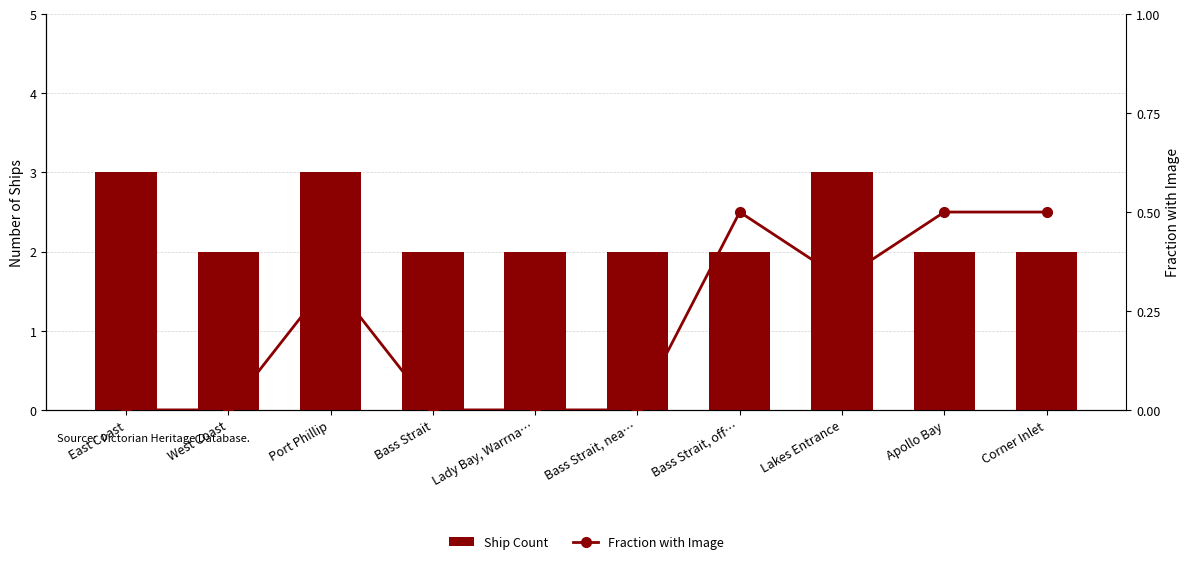

How many Fraction with Image values are between 0 and 1?

10